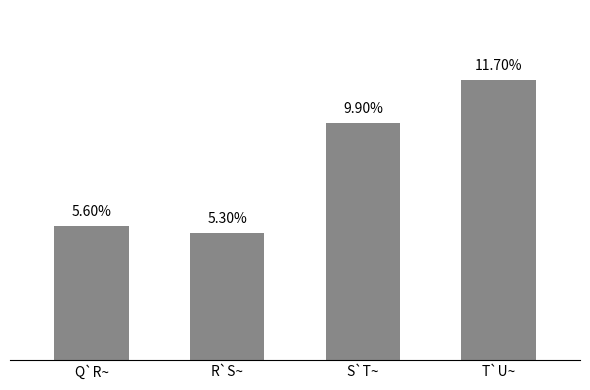

What is the label of the 3rd bar from the left?

S`T~